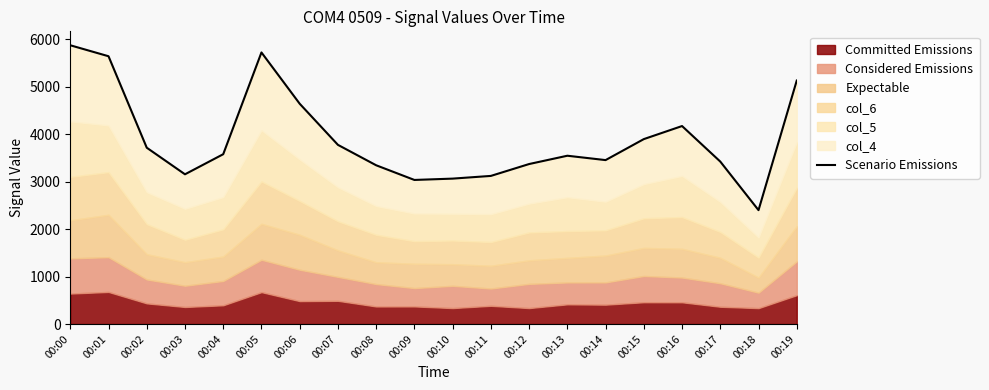

The chart shows a value of 1572 at 00:03. True or false?

False